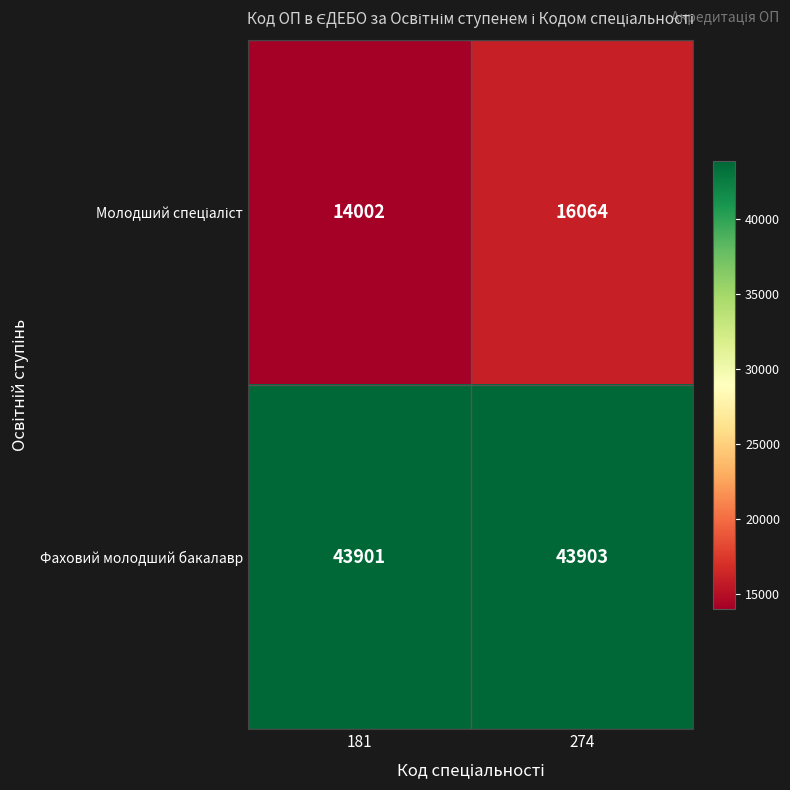

What is the approximate value of Фаховий молодший бакалавр at 181?

43901